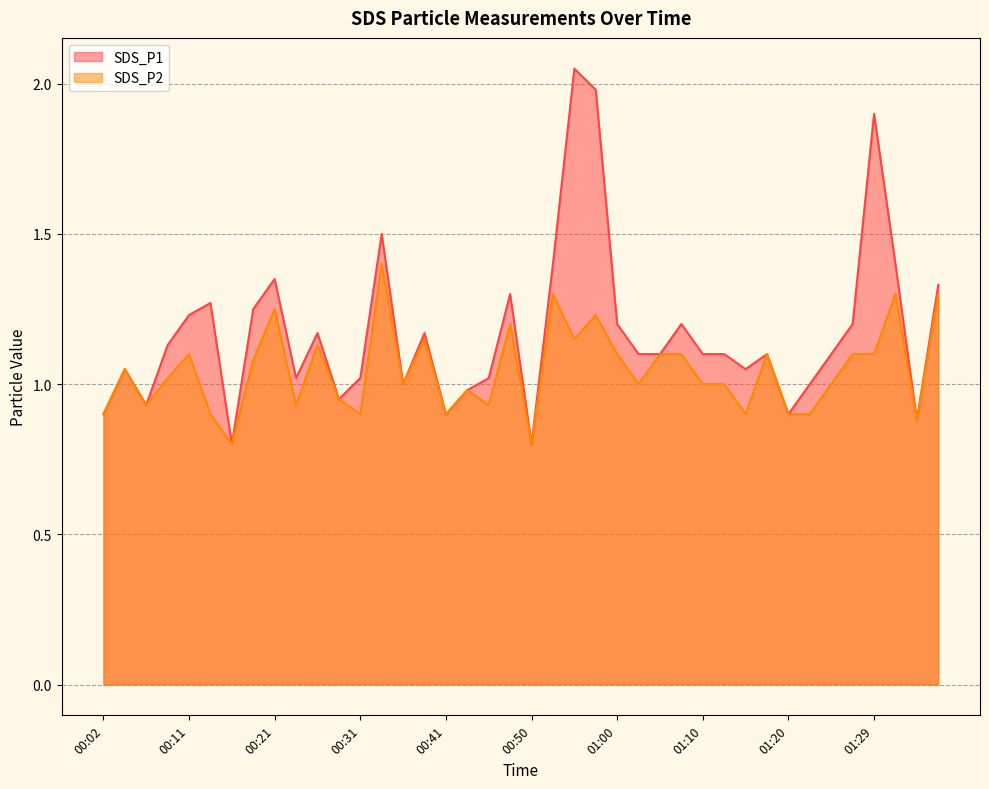

Count the number of data series in this chart.

2